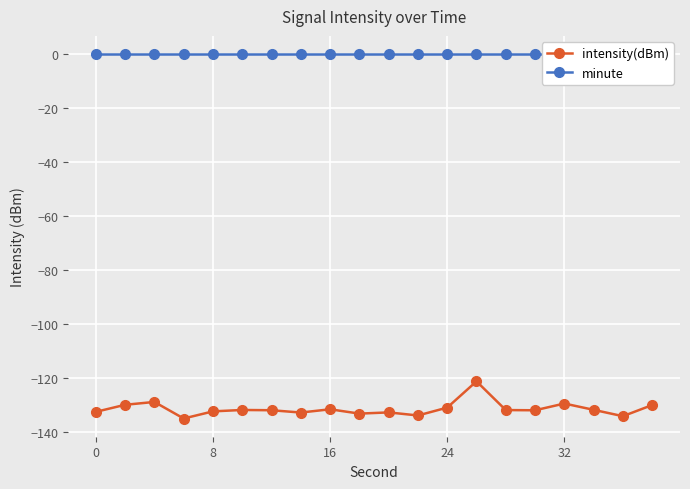

What is the spread (max minus min) of values at 0?

132.5